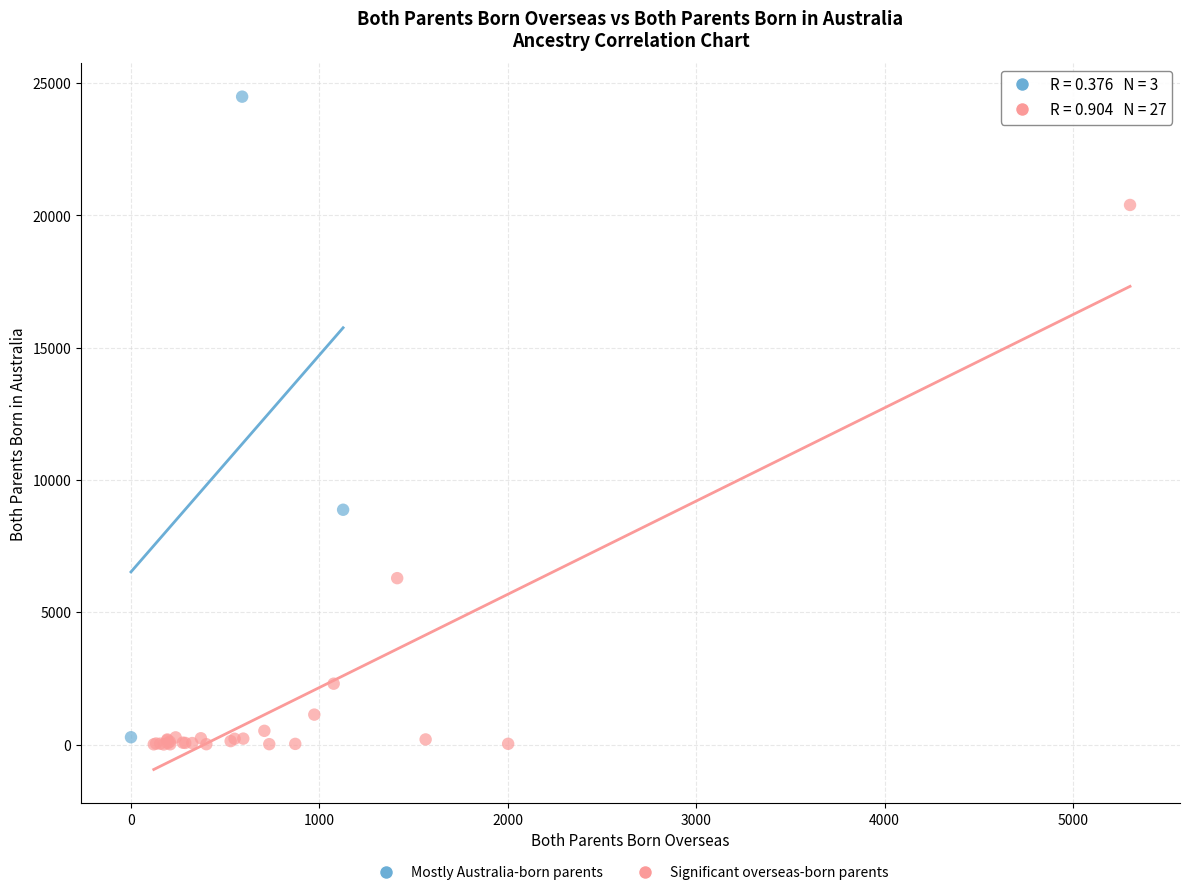

Which series reaches the maximum Y coordinate?

Mostly Australia-born parents